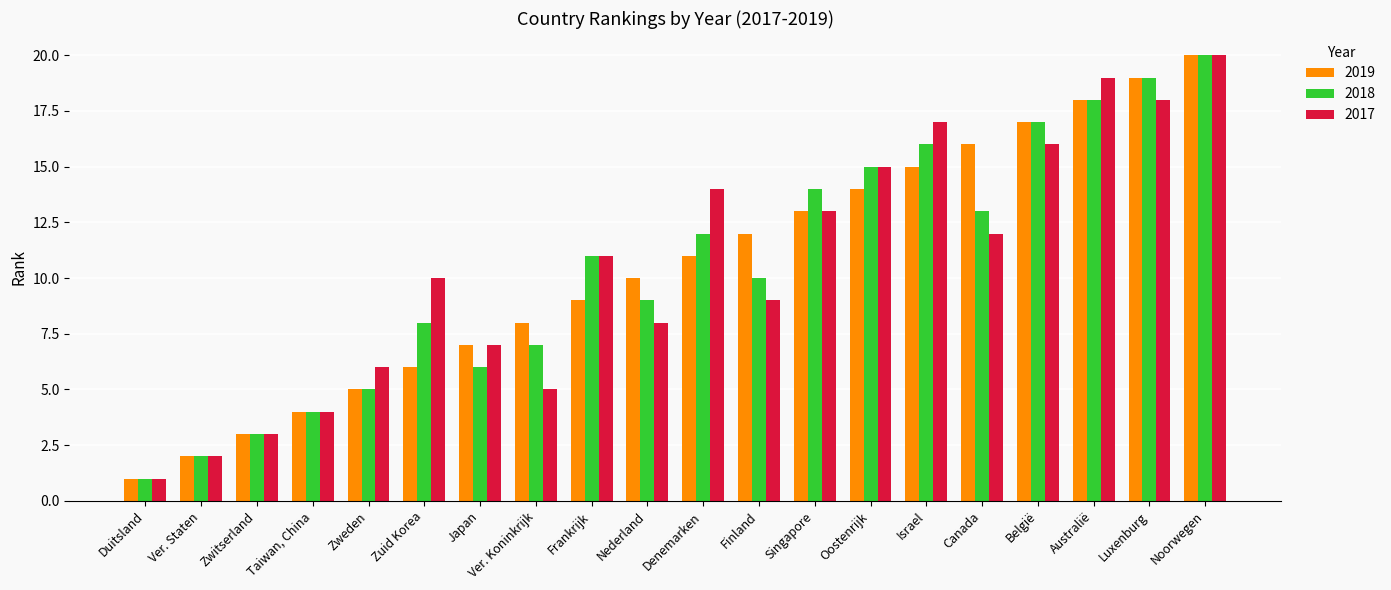

Reading left to right, extract all data points from this chart.

2019: Duitsland=1	Ver. Staten=2	Zwitserland=3	Taiwan, China=4	Zweden=5	Zuid Korea=6	Japan=7	Ver. Koninkrijk=8	Frankrijk=9	Nederland=10	Denemarken=11	Finland=12	Singapore=13	Oostenrijk=14	Israel=15	Canada=16	België=17	Australië=18	Luxenburg=19	Noorwegen=20
2018: Duitsland=1	Ver. Staten=2	Zwitserland=3	Taiwan, China=4	Zweden=5	Zuid Korea=8	Japan=6	Ver. Koninkrijk=7	Frankrijk=11	Nederland=9	Denemarken=12	Finland=10	Singapore=14	Oostenrijk=15	Israel=16	Canada=13	België=17	Australië=18	Luxenburg=19	Noorwegen=20
2017: Duitsland=1	Ver. Staten=2	Zwitserland=3	Taiwan, China=4	Zweden=6	Zuid Korea=10	Japan=7	Ver. Koninkrijk=5	Frankrijk=11	Nederland=8	Denemarken=14	Finland=9	Singapore=13	Oostenrijk=15	Israel=17	Canada=12	België=16	Australië=19	Luxenburg=18	Noorwegen=20